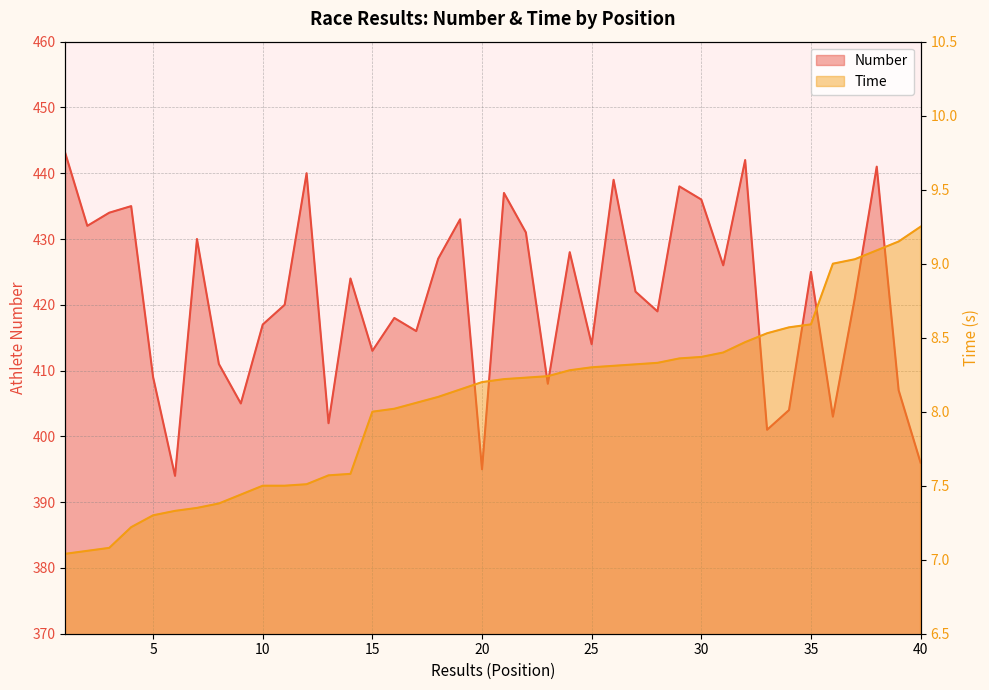

What is the value of the Time point at the 20th from the left?

8.2